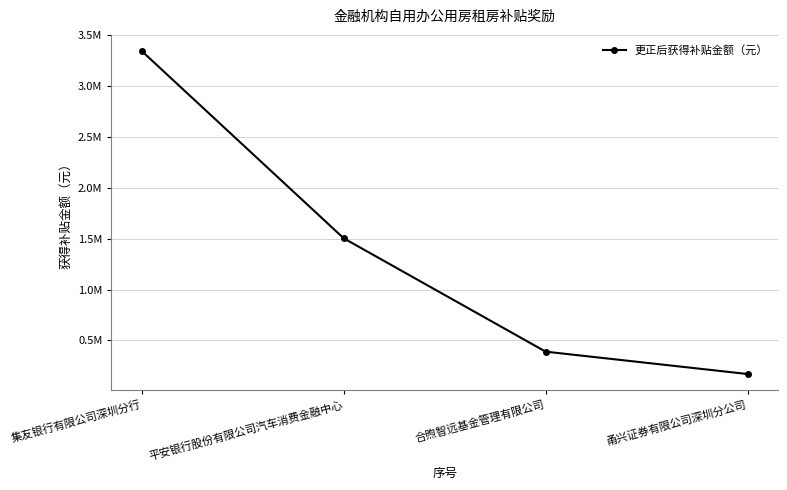

Is this an area chart (filled region under the line)?

No